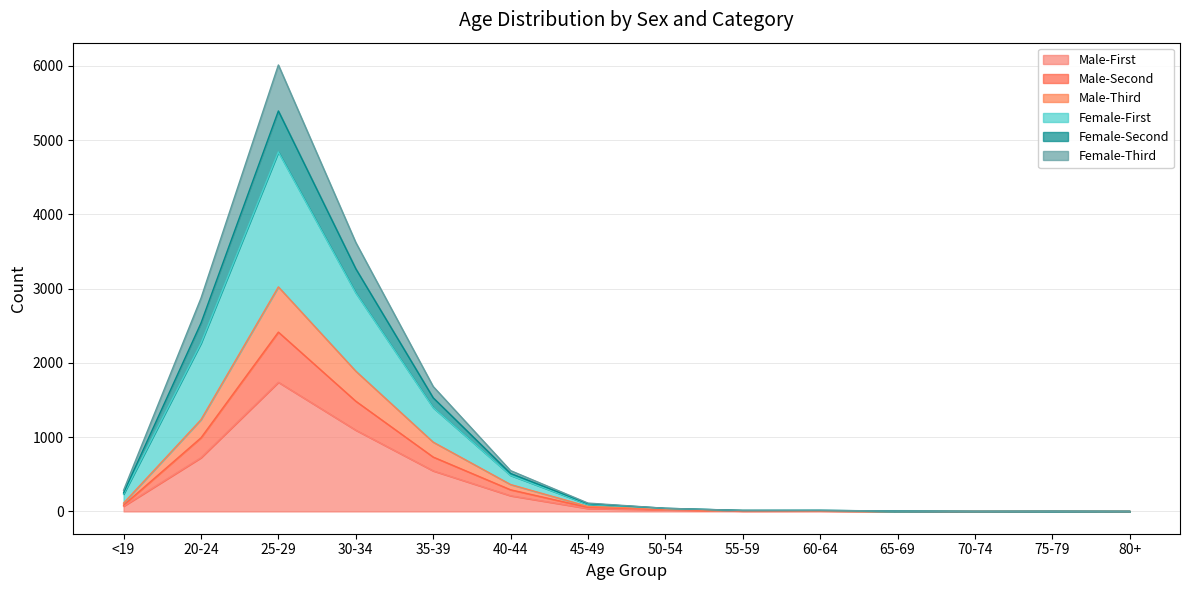

Does the chart display data point markers on the line(s)?

No